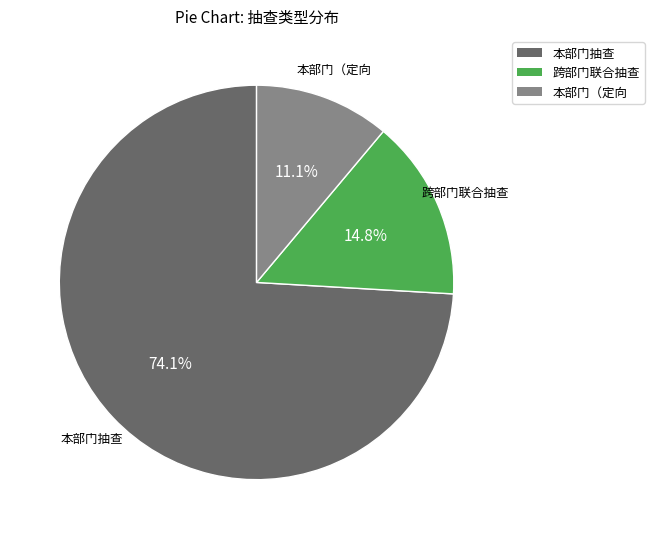

Rank the categories by value from lowest to highest.

本部门（定向, 跨部门联合抽查, 本部门抽查